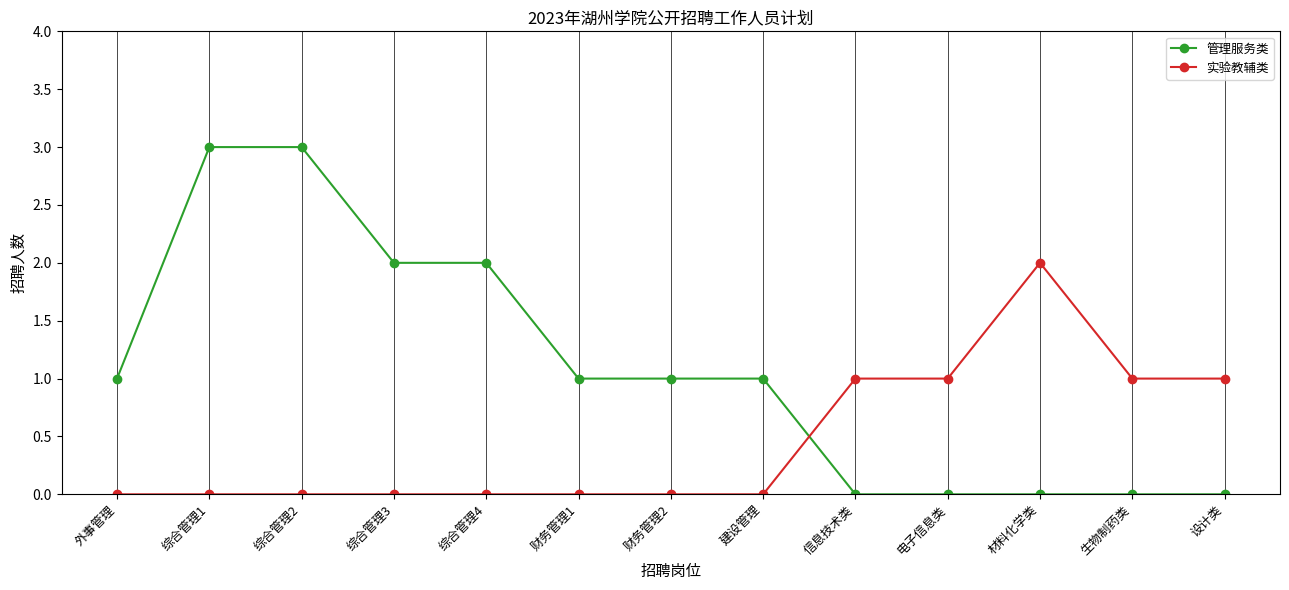

Reading right to left, list all the values displayed in this chart.

管理服务类: 0	0	0	0	0	1	1	1	2	2	3	3	1
实验教辅类: 1	1	2	1	1	0	0	0	0	0	0	0	0